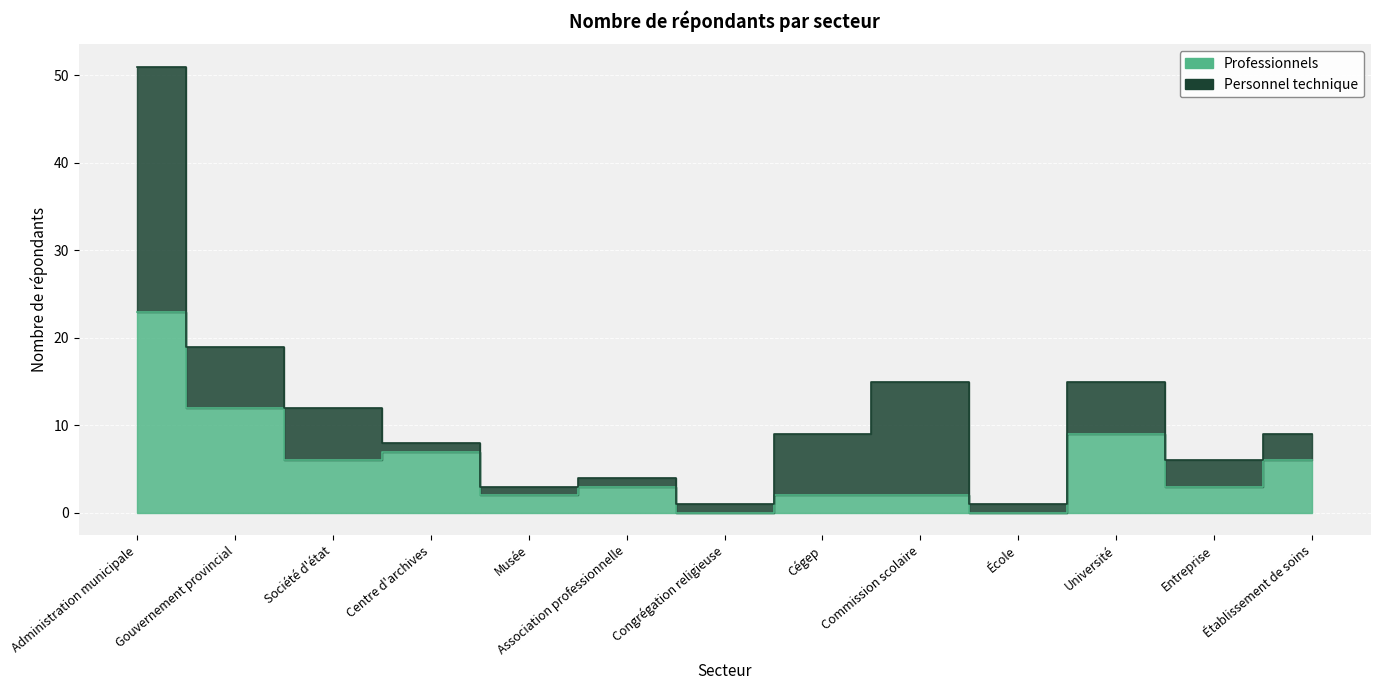

Reading right to left, transcribe all the data shown in this chart.

Établissement de soins=6	Entreprise=3	Université=9	École=0	Commission scolaire=2	Cégep=2	Congrégation religieuse=0	Association professionnelle=3	Musée=2	Centre d'archives=7	Société d'état=6	Gouvernement provincial=12	Administration municipale=23